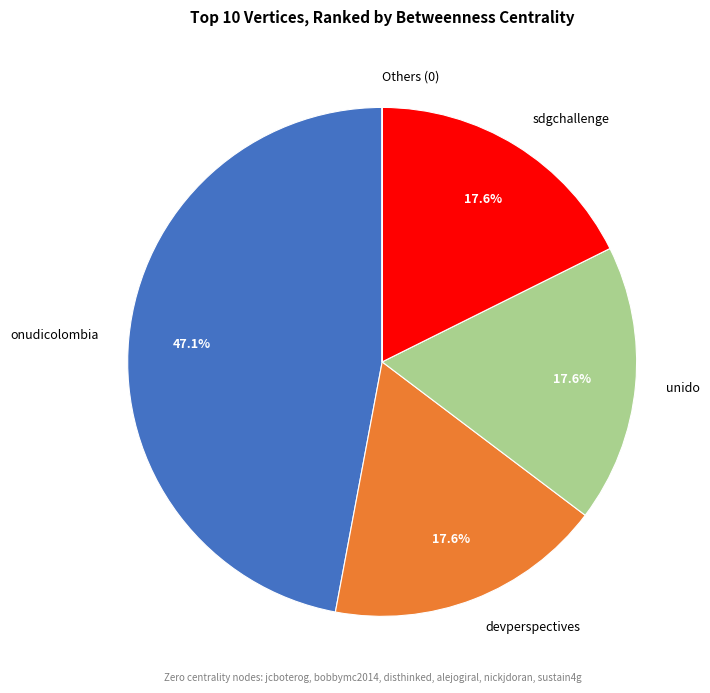

To the nearest percent, what is the average slice percentage?

20%